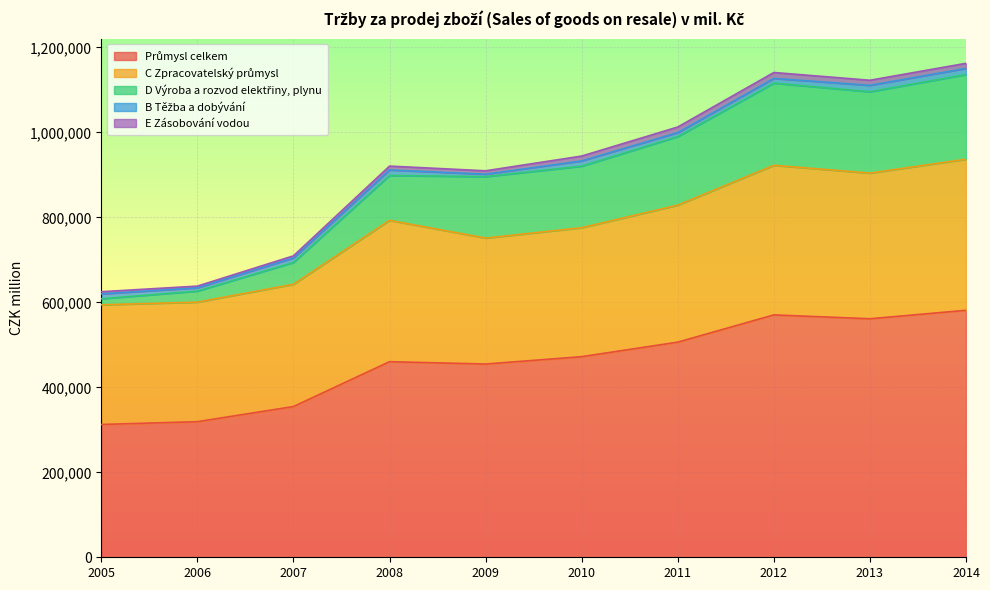

Which category has the highest value in the B Těžba a dobývání series?

2013